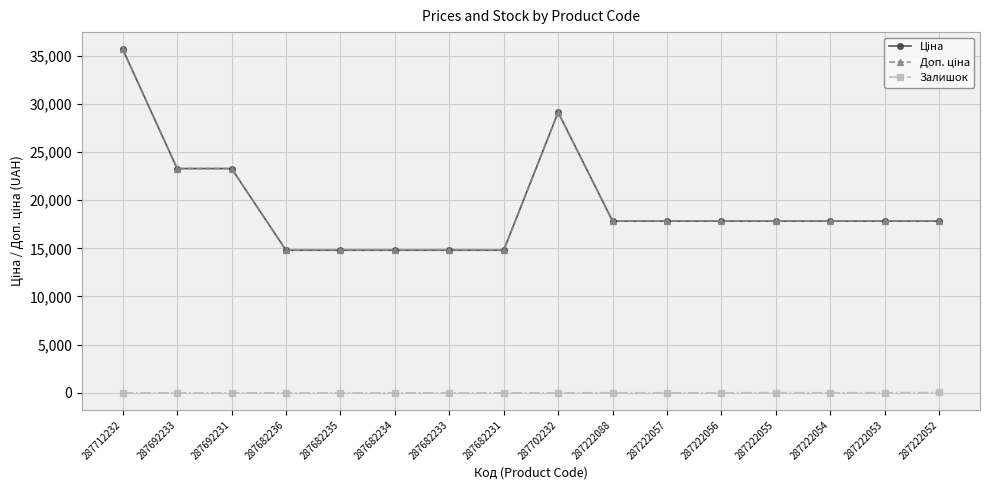

The Залишок series shows 19.3 at 287222088. True or false?

False